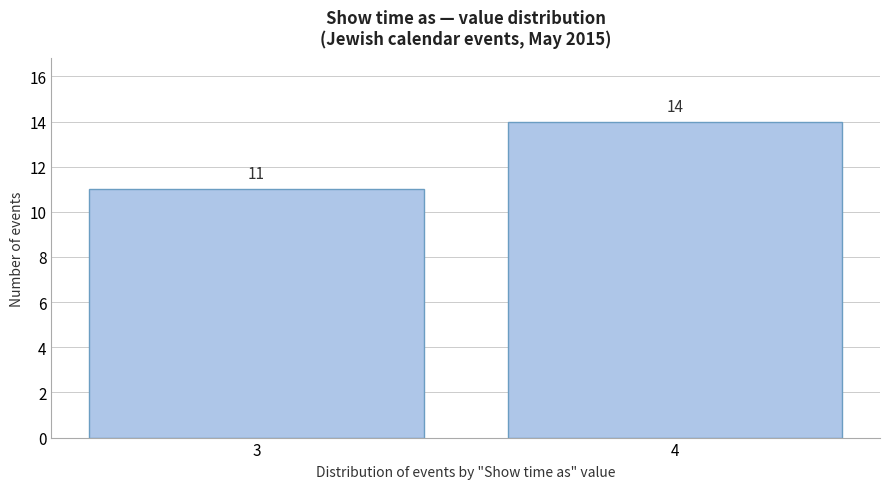

Reading left to right, transcribe all the data shown in this chart.

3=11	4=14